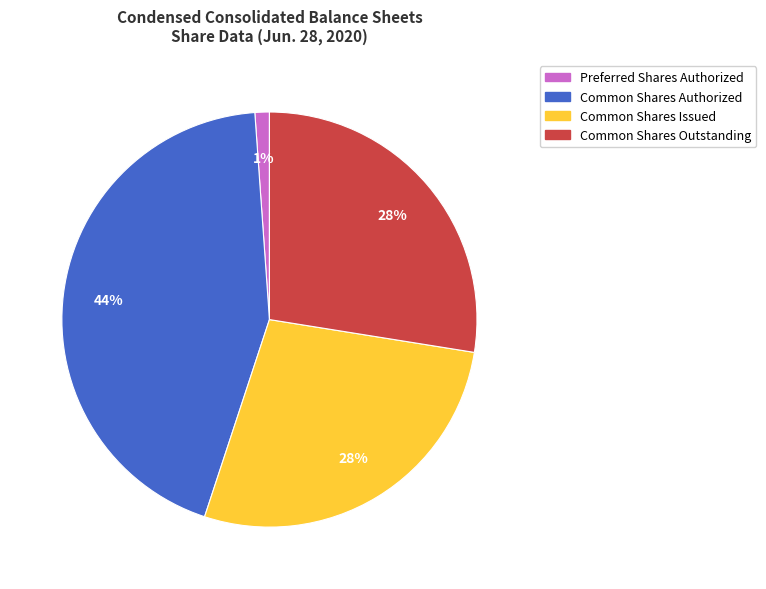

Combined, do Common Shares Outstanding and Preferred Shares Authorized account for over 50%?

No